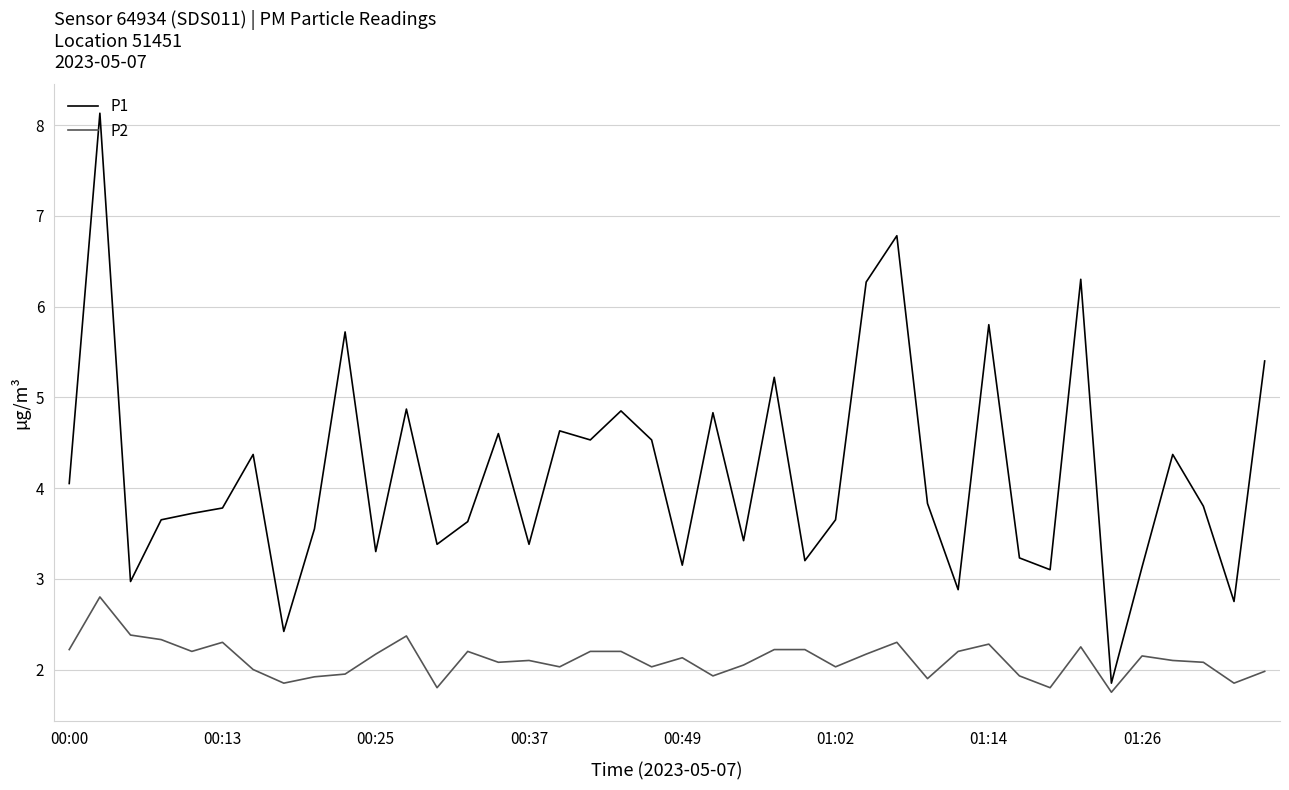

List the series in order of their peak value, highest first.

P1, P2